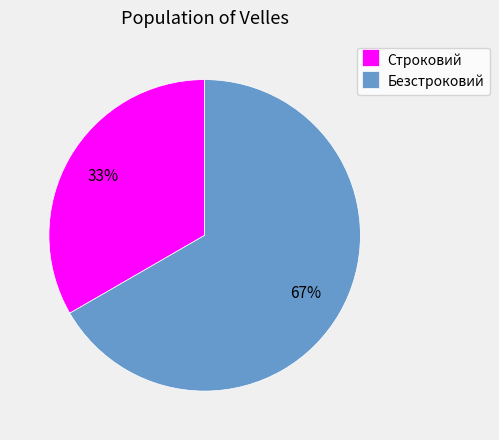

Approximately how many times larger is the value at Безстроковий compared to Строковий?

2.0